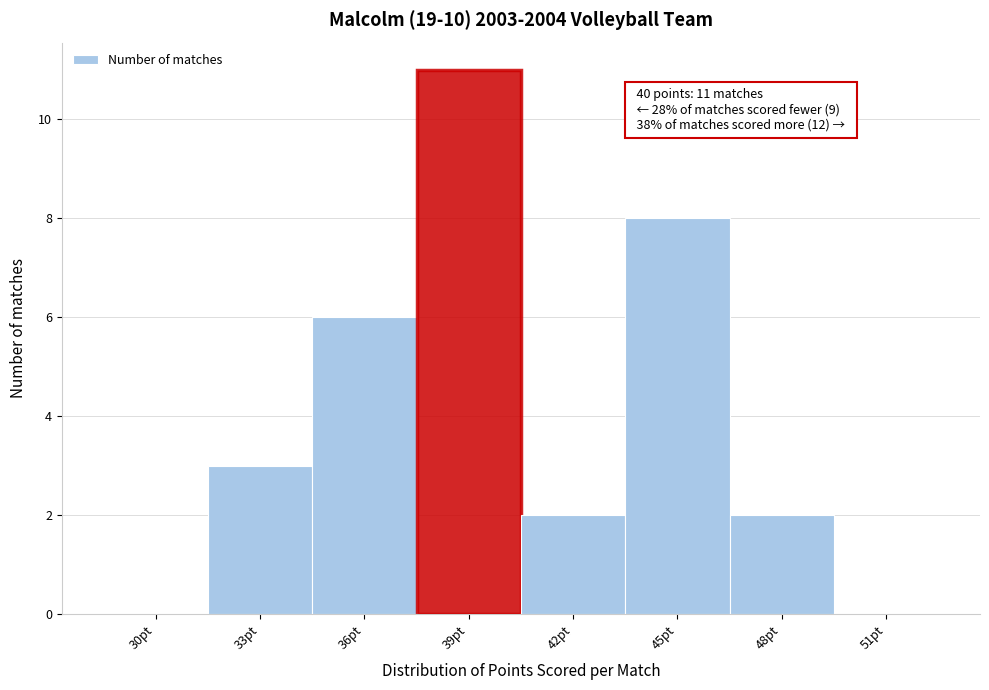

Reading left to right, list all the values displayed in this chart.

30pt=0	33pt=3	36pt=6	39pt=11	42pt=2	45pt=8	48pt=2	51pt=0